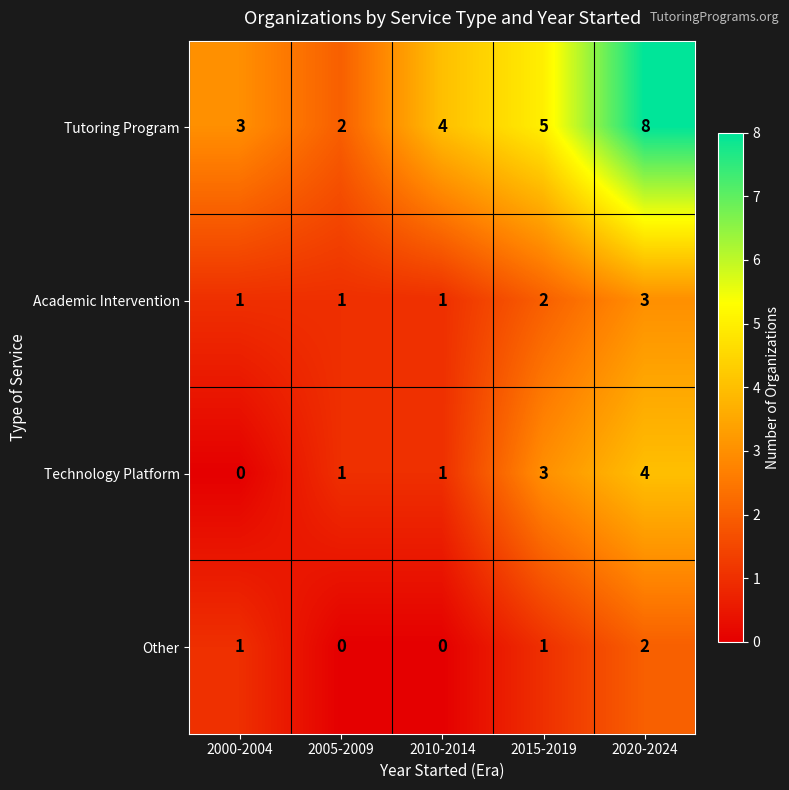

Rank the series at 2015-2019 from lowest to highest value.

Other, Academic Intervention, Technology Platform, Tutoring Program